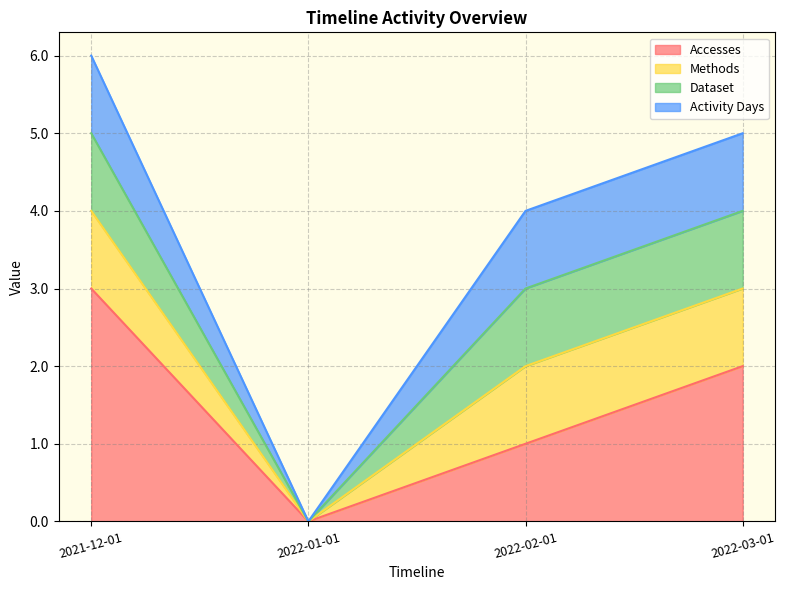

Count the Methods values in the range 1 to 2.

3